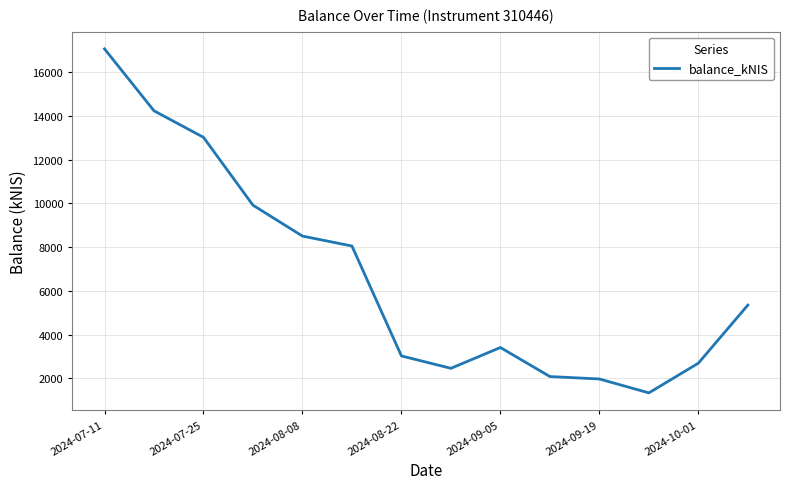

What is the difference between the maximum and minimum values?

15723.9